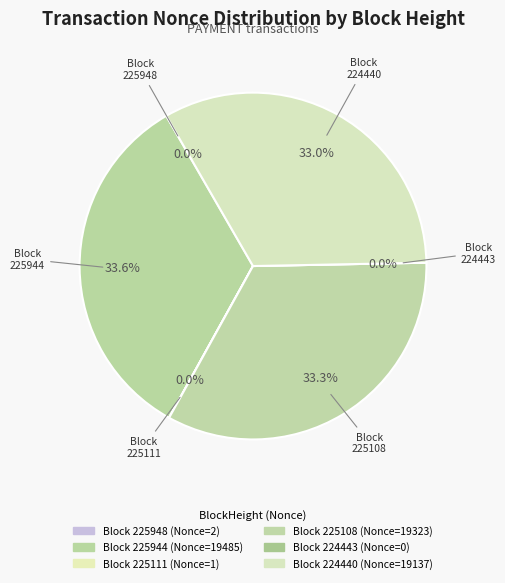

What percentage do 224443 and 225944 together represent?

33.6%